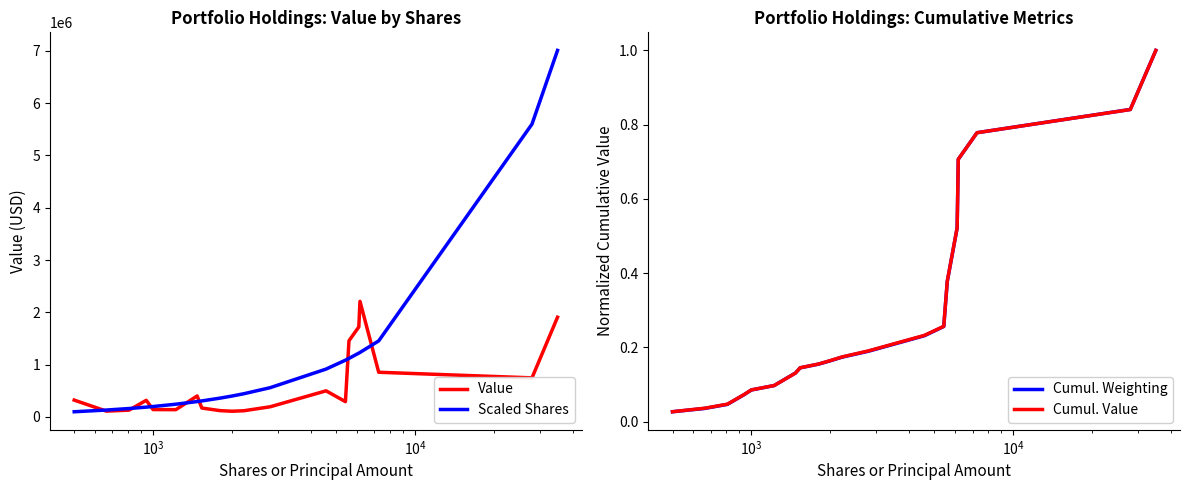

True or false: Value and Cumul. Value intersect in this chart.

False